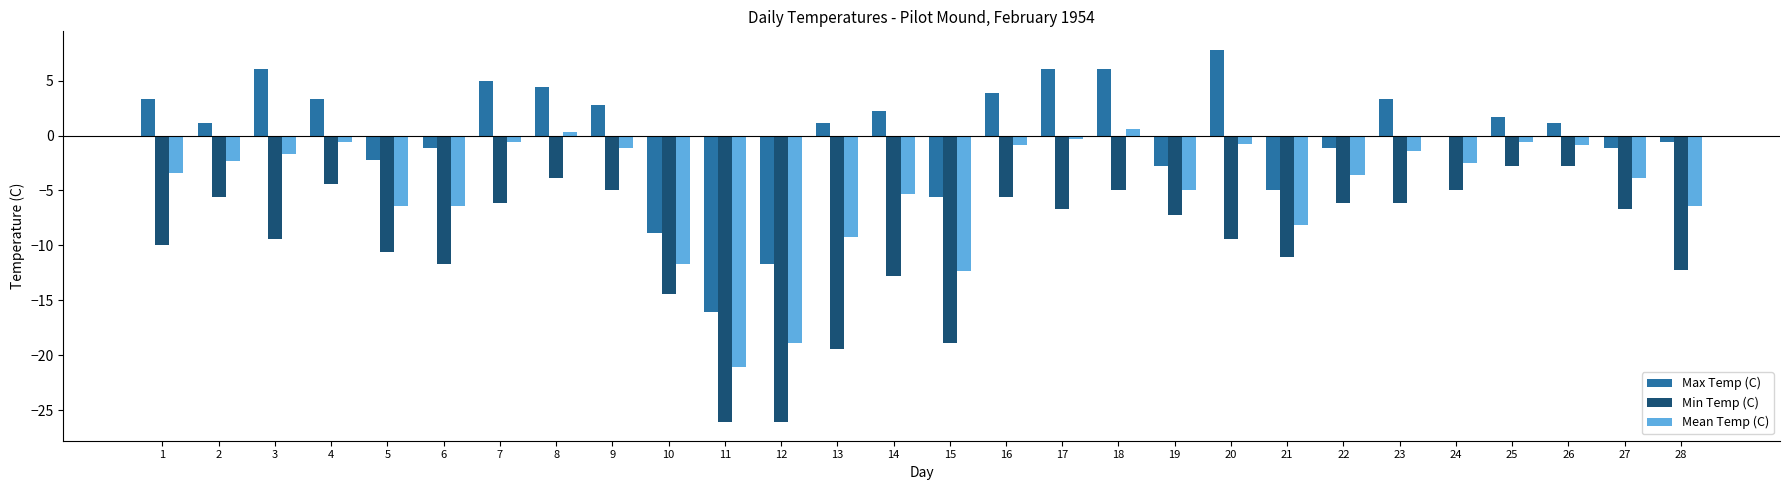

Which series has the largest total across all categories?

Max Temp (C)